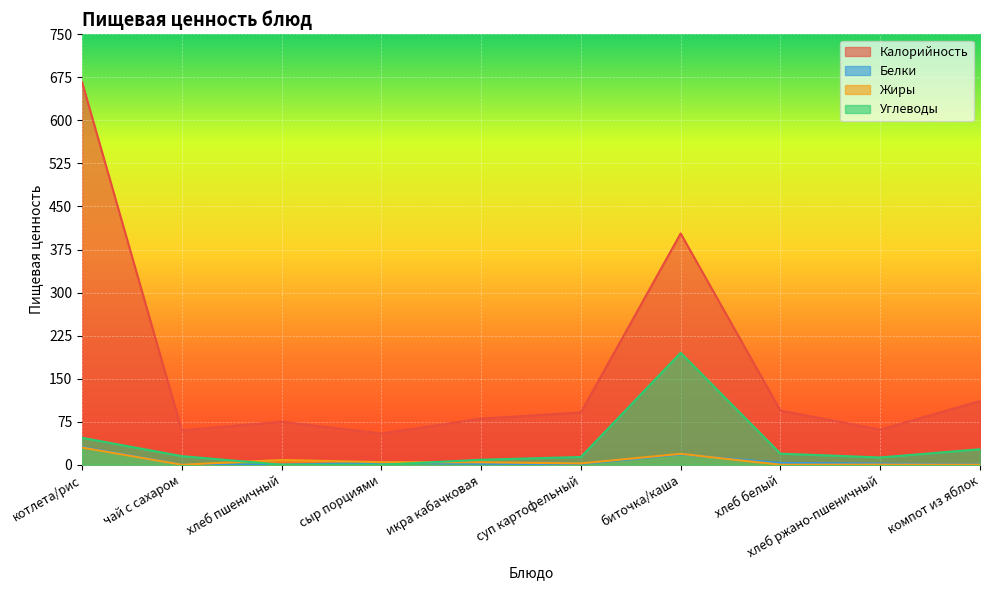

Where do Углеводы and Белки first cross each other?

сыр порциями and икра кабачковая